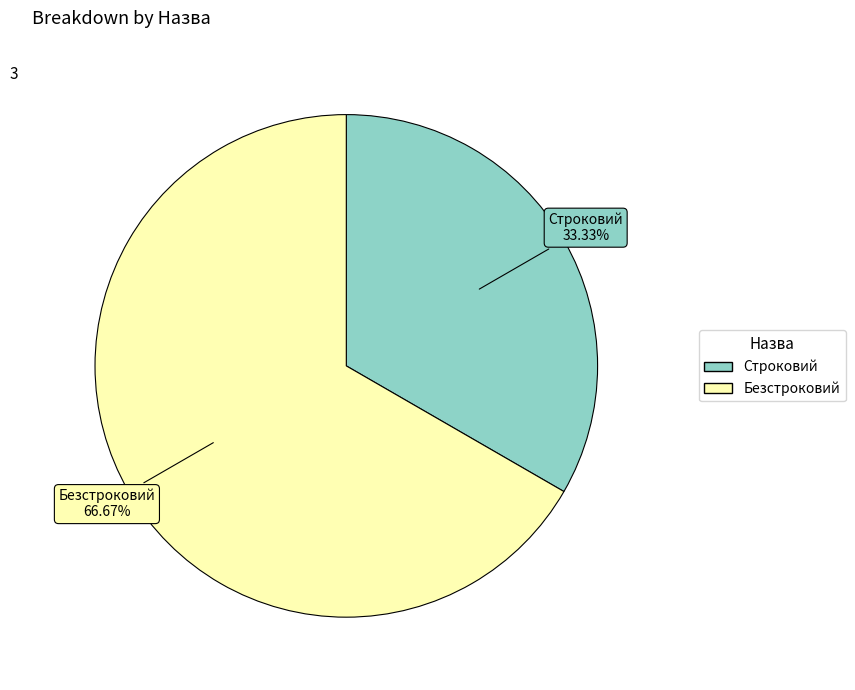

How many slices are in this pie chart?

2